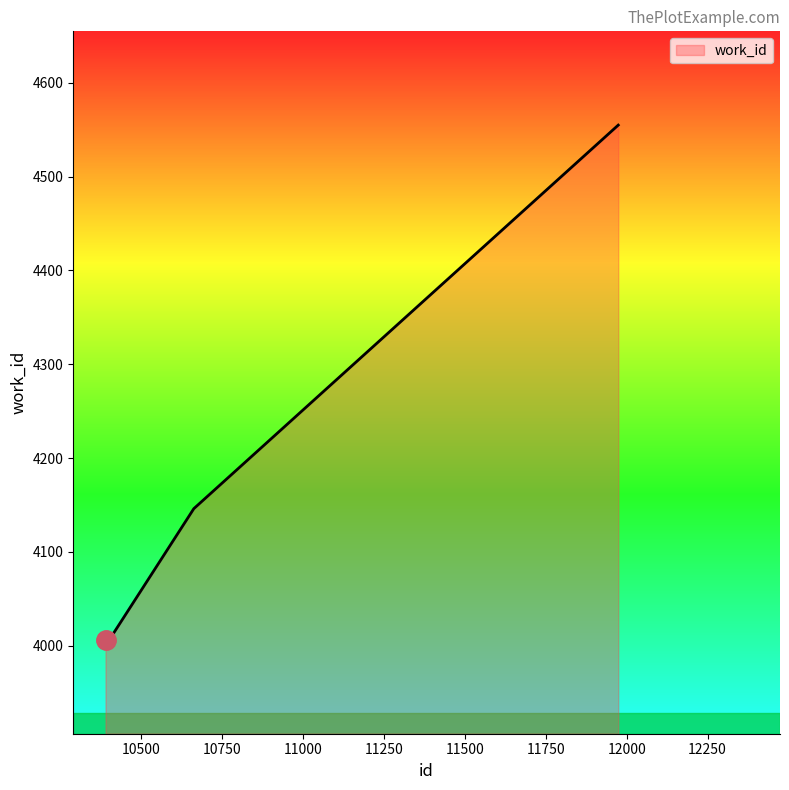

What is the greatest value displayed?

4555